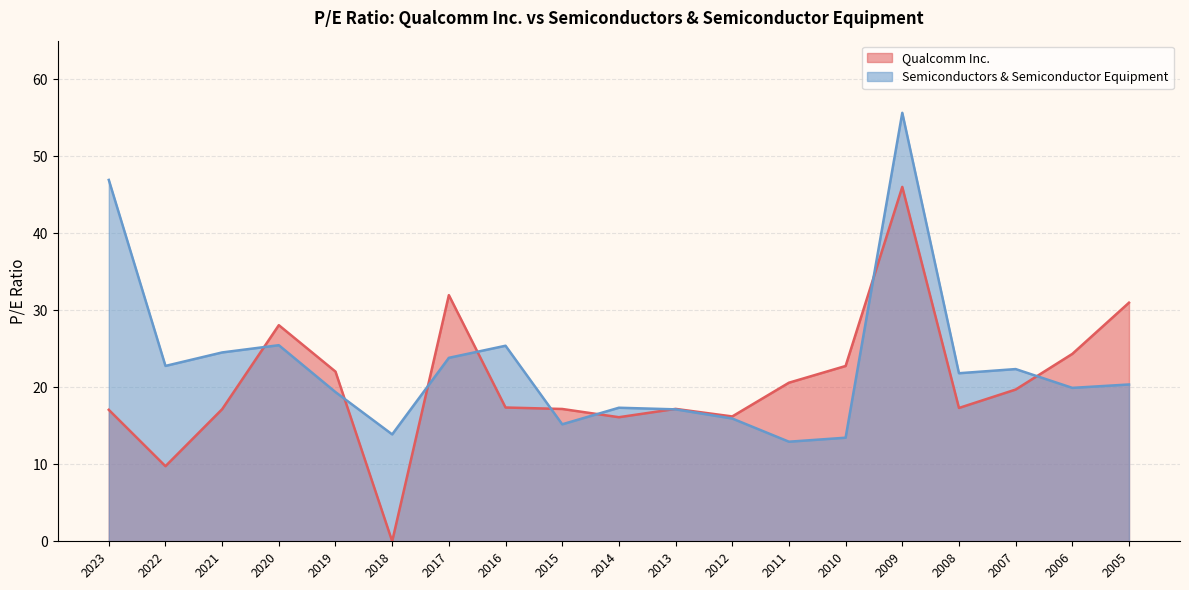

What is the highest value of the Qualcomm Inc. series?

46.0